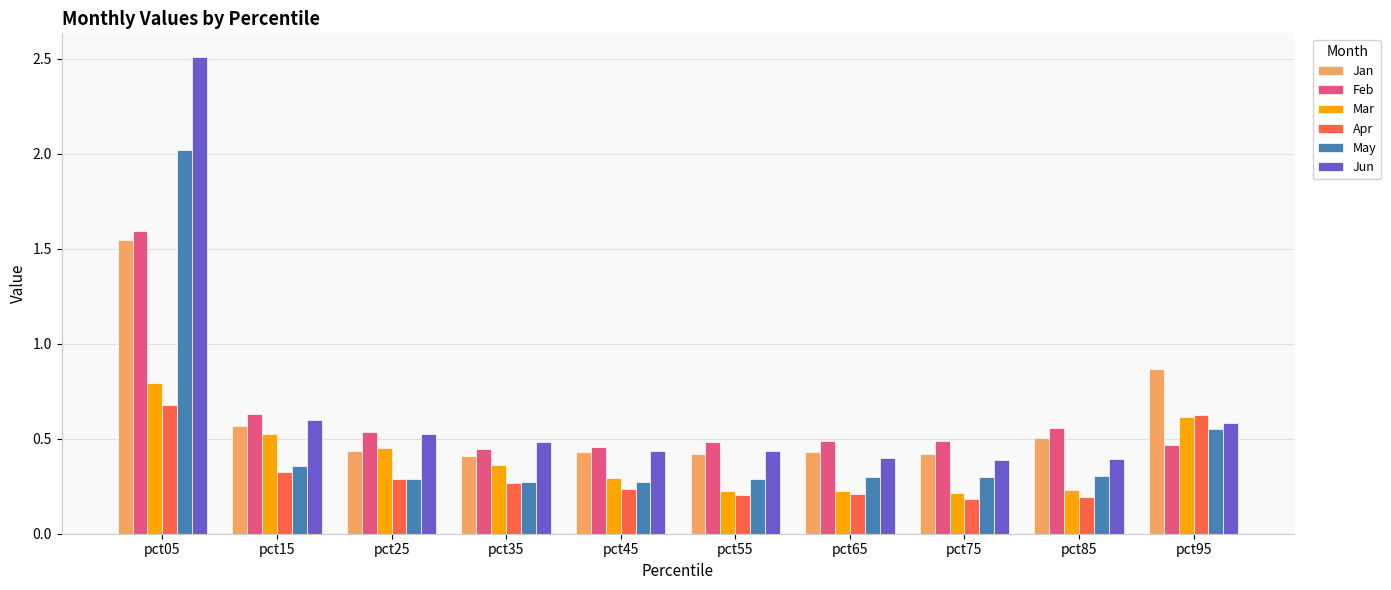

Is the value of Feb at pct35 greater than the value of Jun at pct05?

No